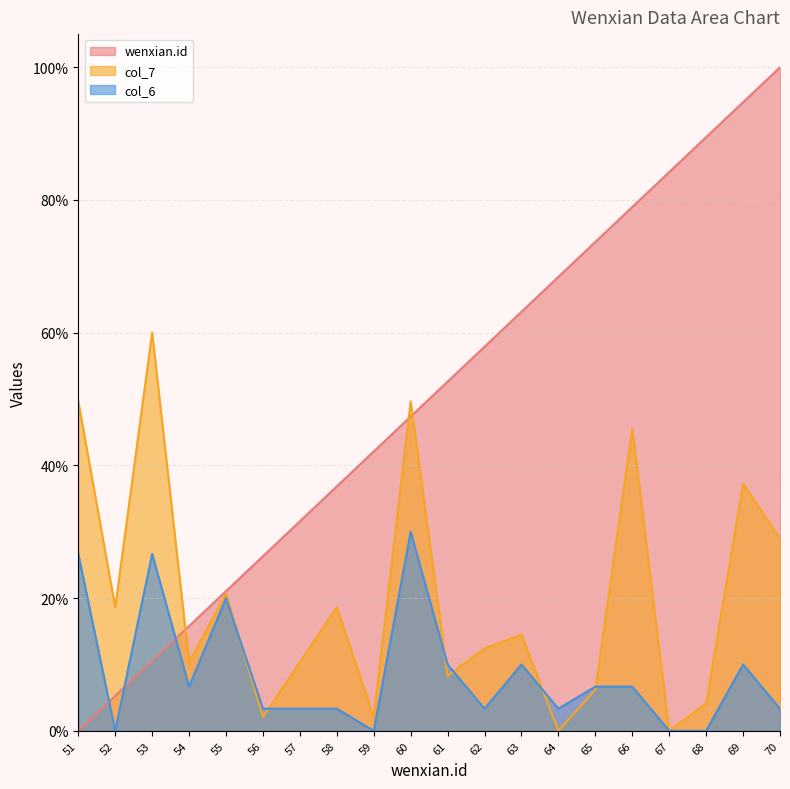

The col_7 series shows 3.1 at 54. True or false?

False